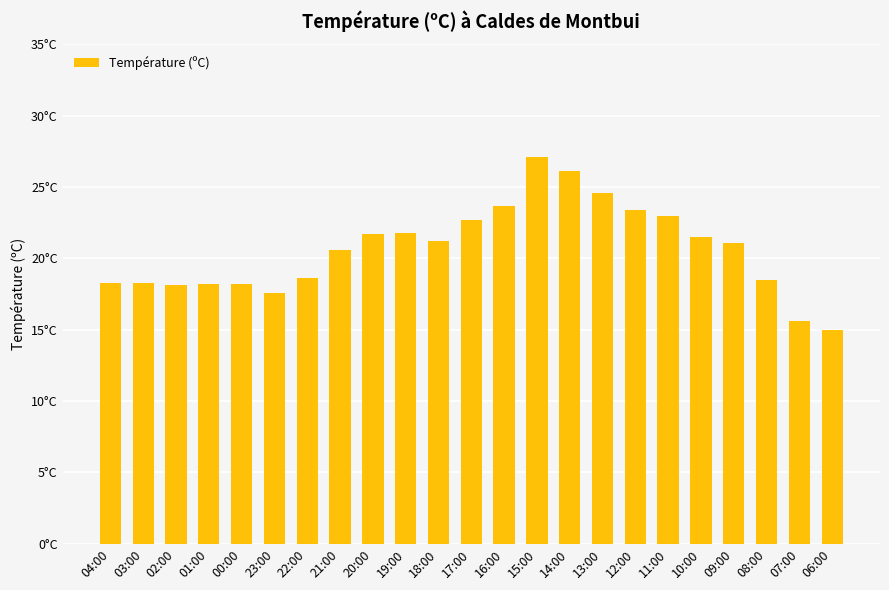

The value at 18:00 is 21.2. True or false?

True